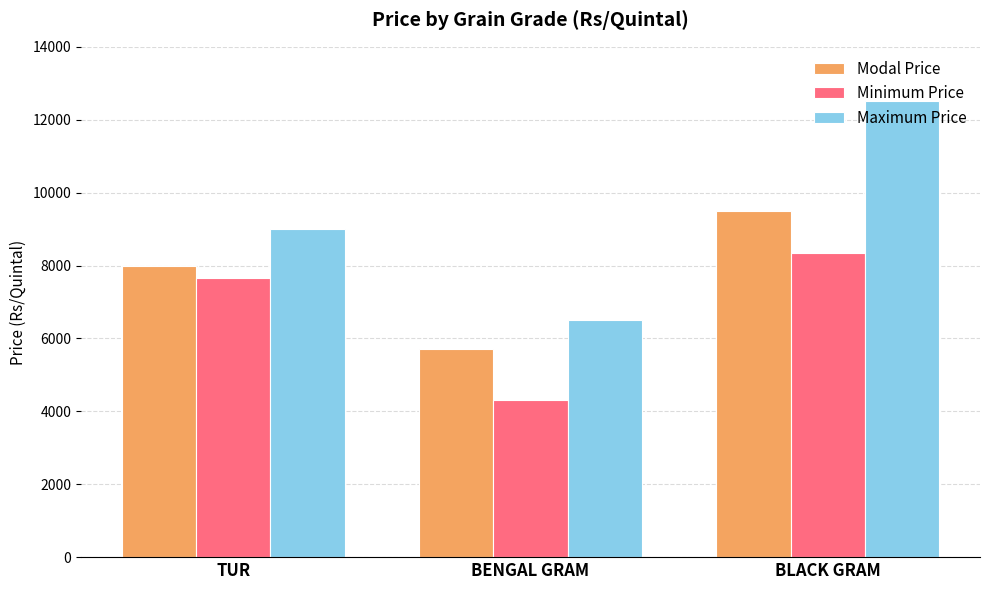

What is the sum of all Maximum Price values?

28000